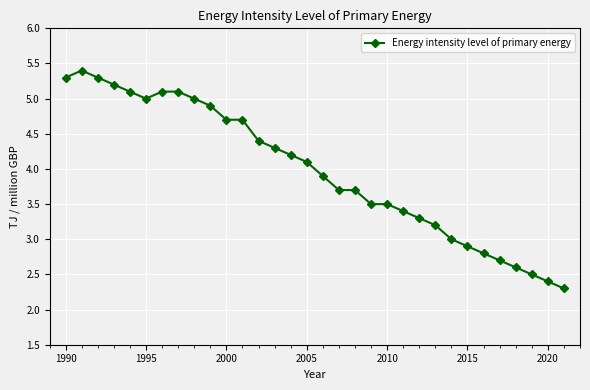

True or false: there are more than 0 points higher than both neighbors.

True